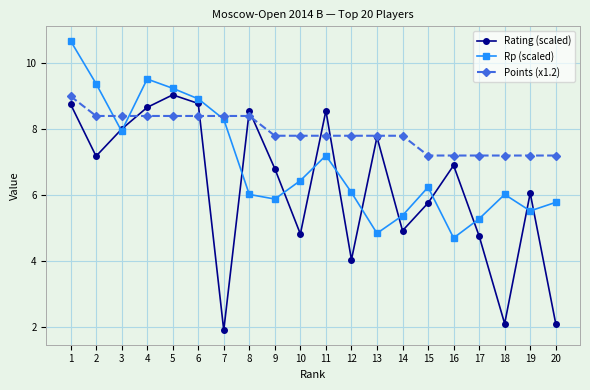

The value of Rating (scaled) at 16 is 4.6. True or false?

False